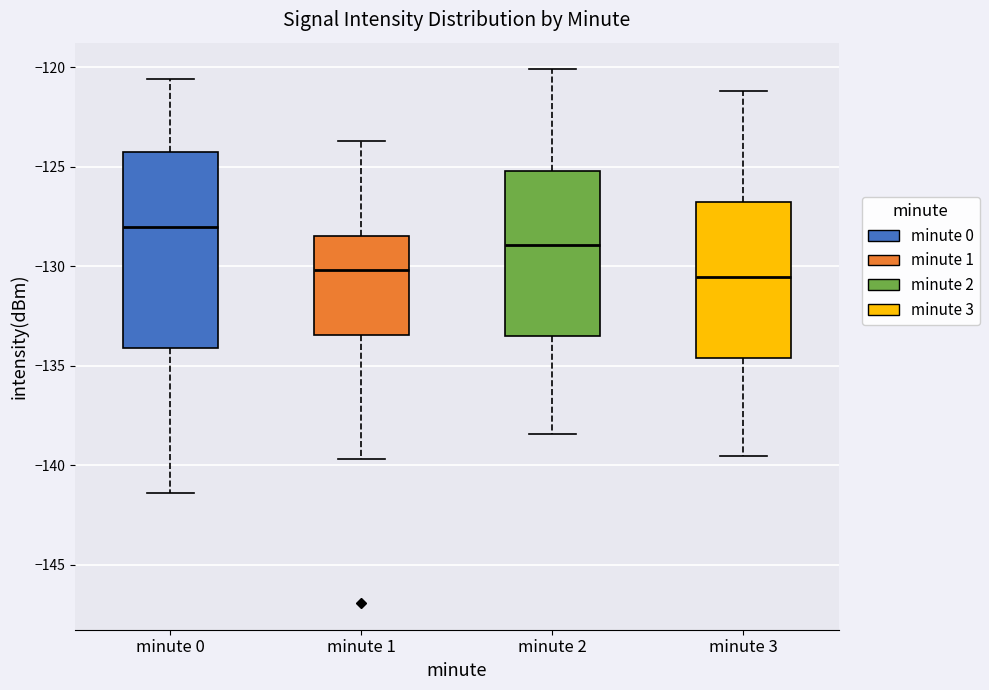

Reading left to right, read every box against the y-axis: the position of its median line, the range the box covers, and the ends of its whiskers. The values are not printed on the chart, so give them approximately, as read against the axis.

minute 0: median -128.0, box -134.0 to -124.5, whiskers -141.5 to -120.5
minute 1: median -130.0, box -133.5 to -128.5, whiskers -139.5 to -123.5
minute 2: median -129.0, box -133.5 to -125.0, whiskers -138.5 to -120.0
minute 3: median -130.5, box -134.5 to -127.0, whiskers -139.5 to -121.0